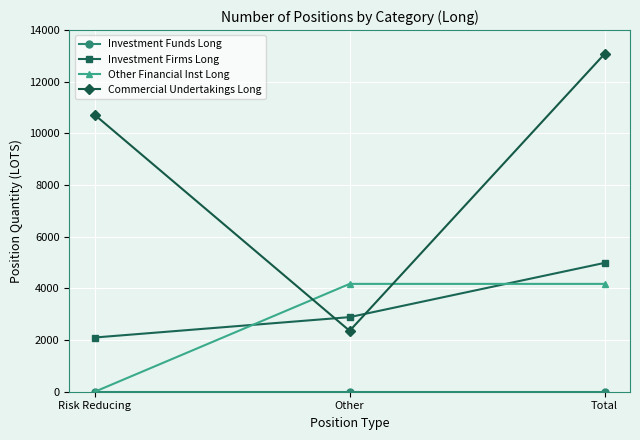

At which category is the sum across all series the highest?

Total